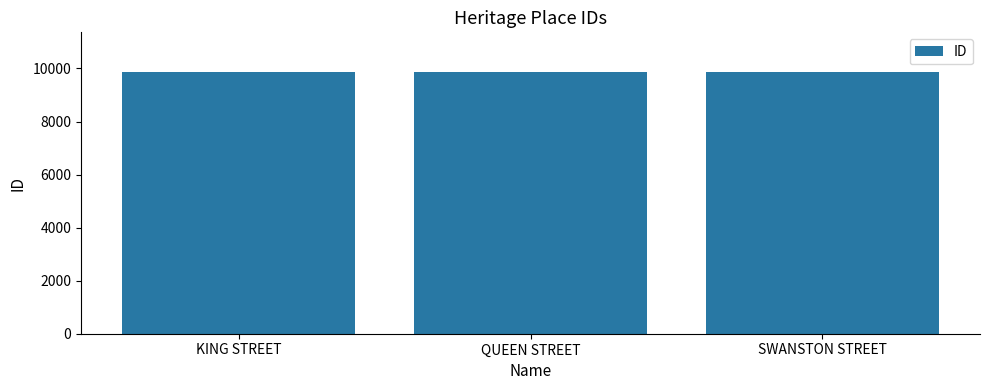

True or false: the data shows 3221 at QUEEN STREET.

False